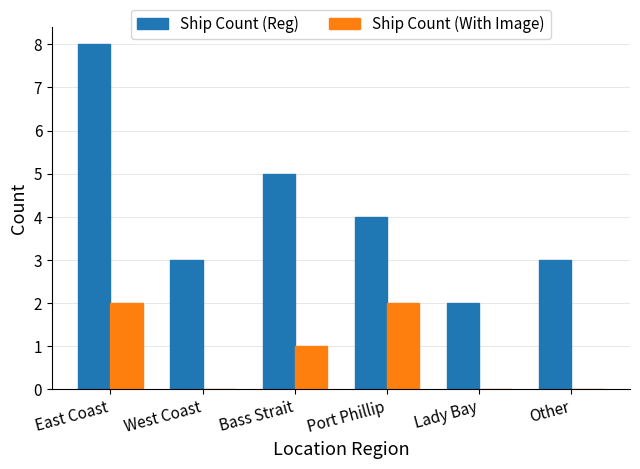

What is the maximum value shown in the chart?

8